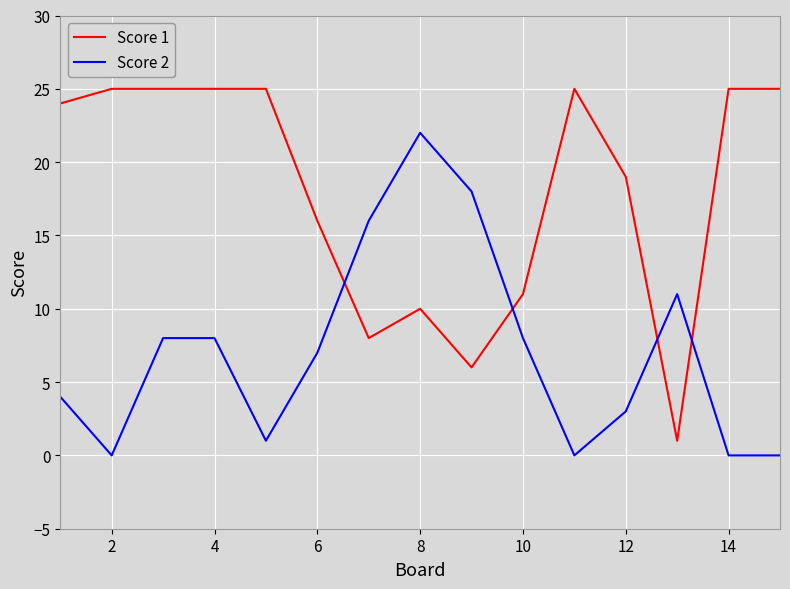

Which series has the widest spread of values?

Score 1